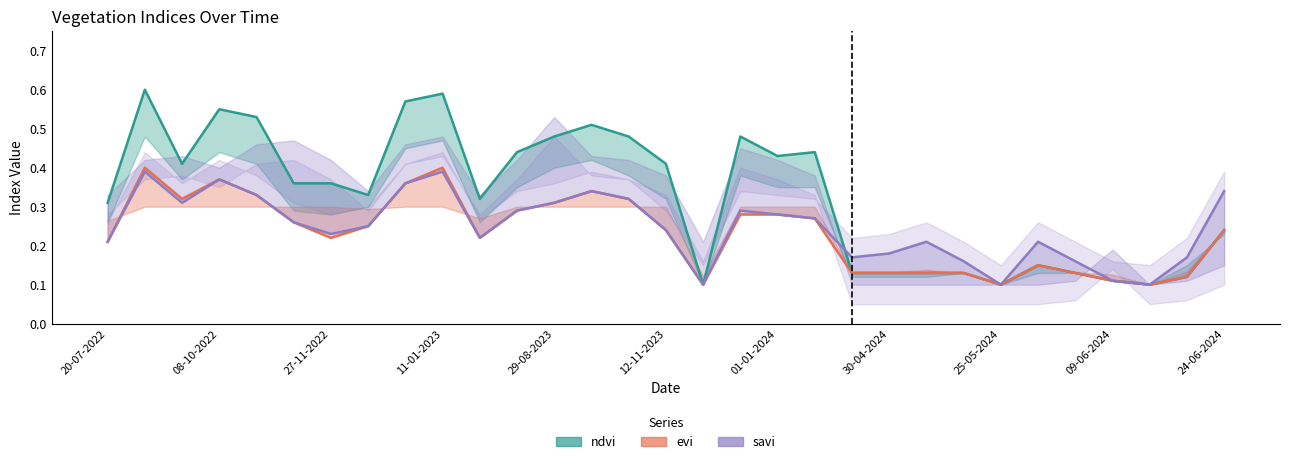

True or false: evi and savi intersect in this chart.

False